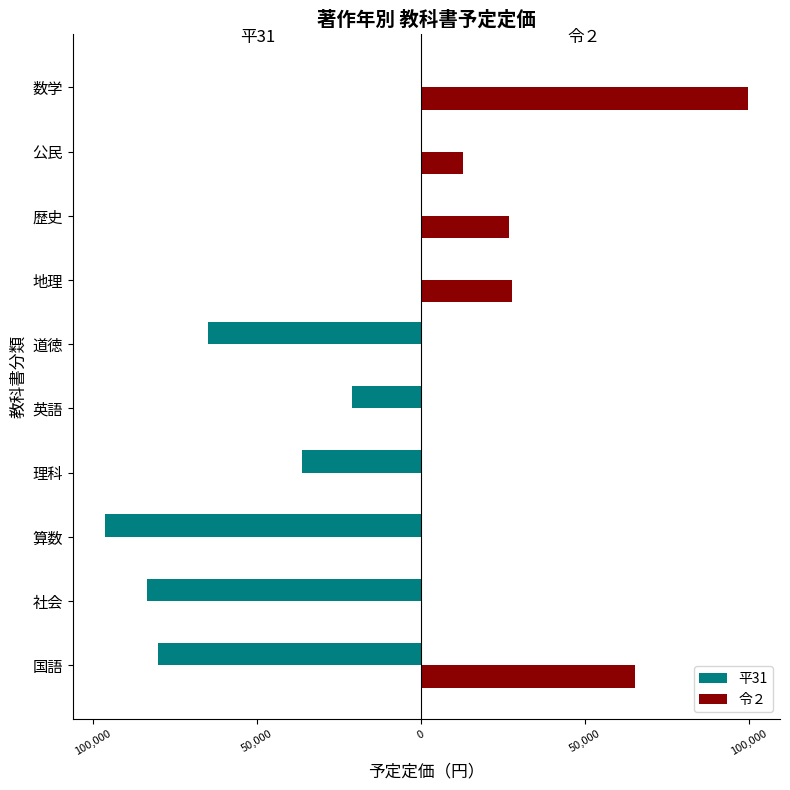

What are all the series names shown in the legend?

平31, 令２